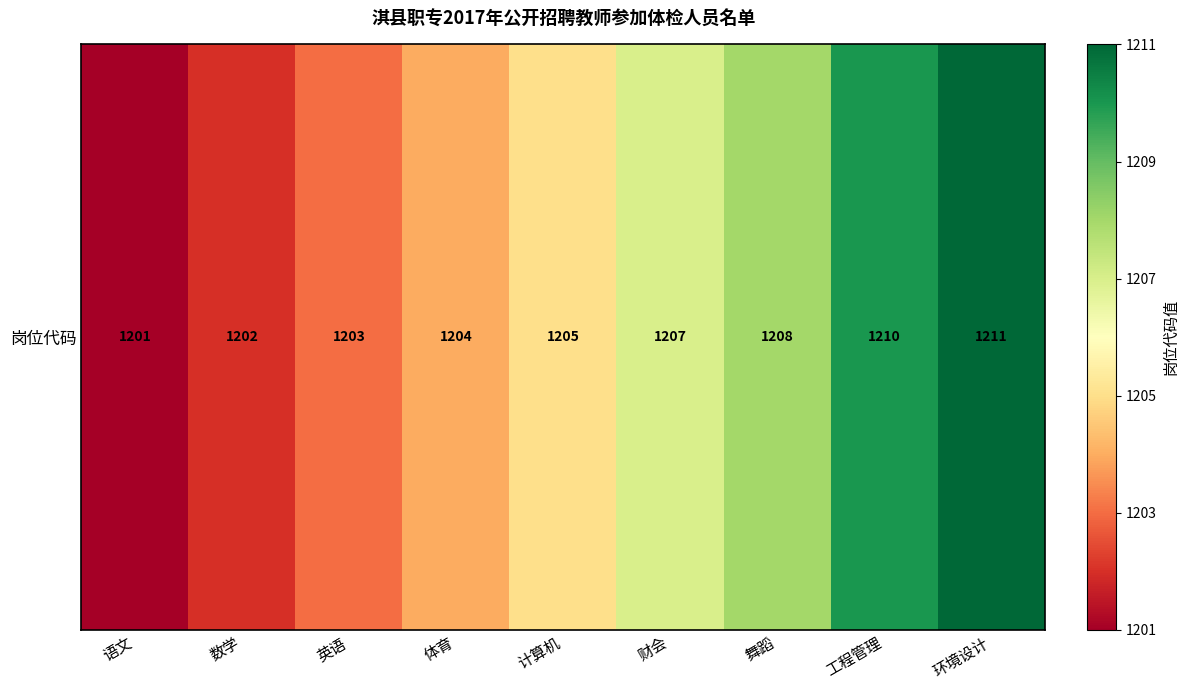

What is the difference between the values at 计算机 and 工程管理?

5